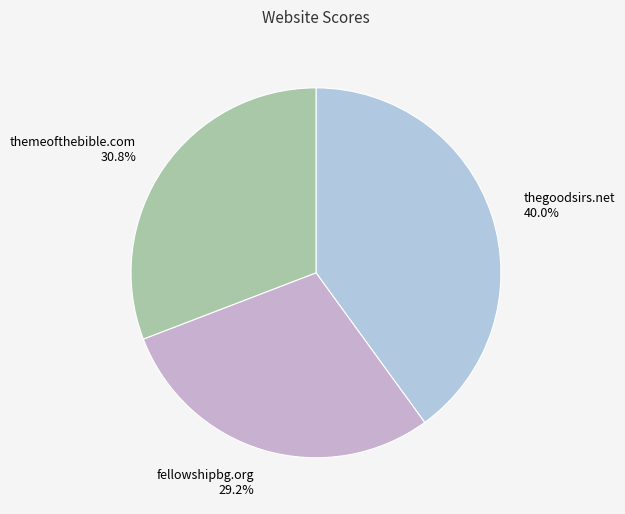

Does any single category account for the majority?

No